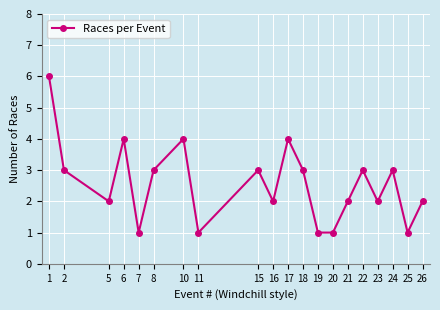

Between 6 and 11, which is larger?

6